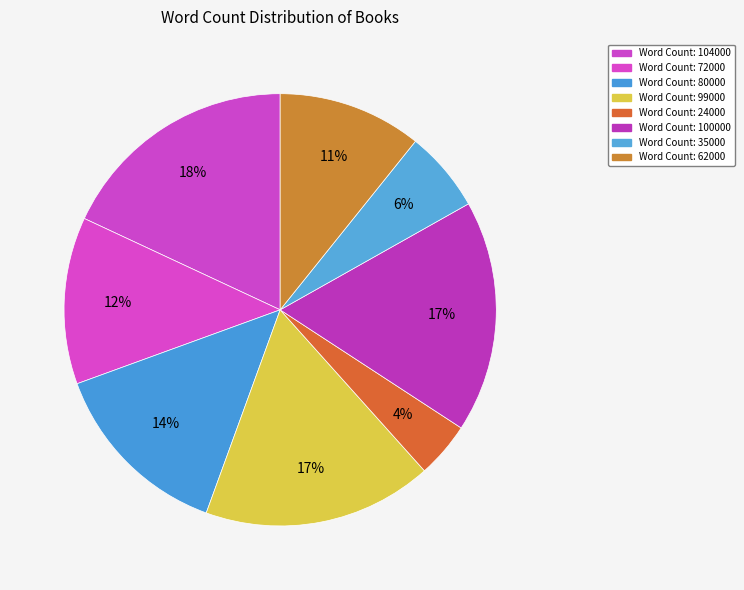

Which slice is the smallest?

24000